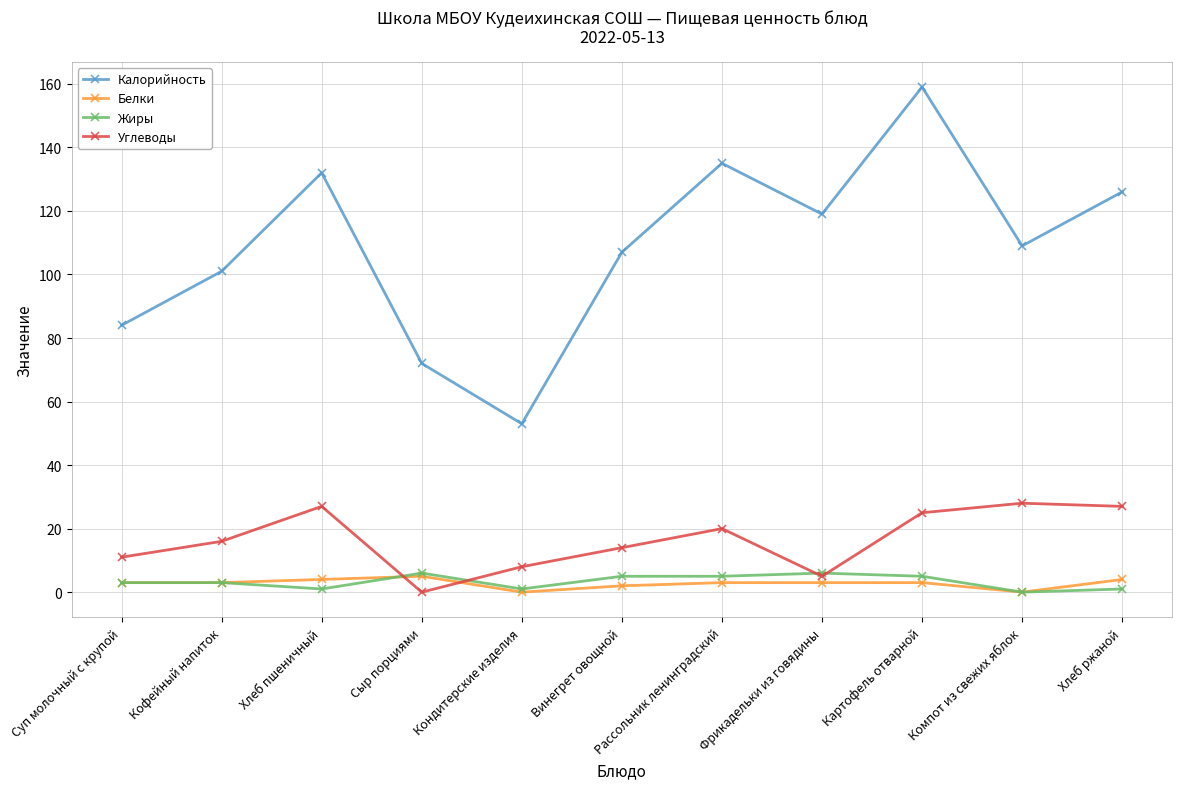

What is the spread (max minus min) of values at Сыр порциями?

72